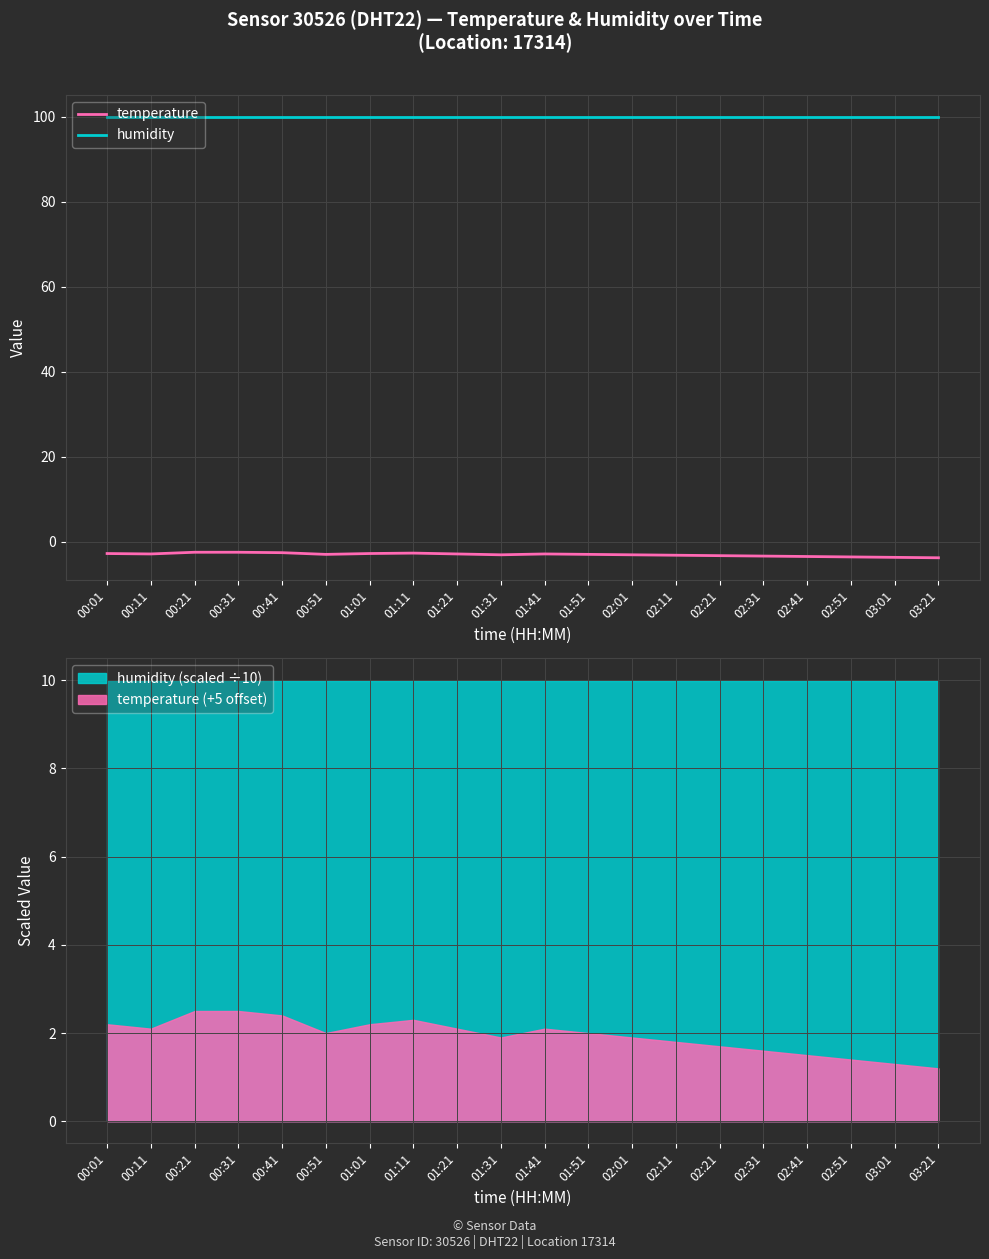

What is the sum of all humidity values?

1998.0